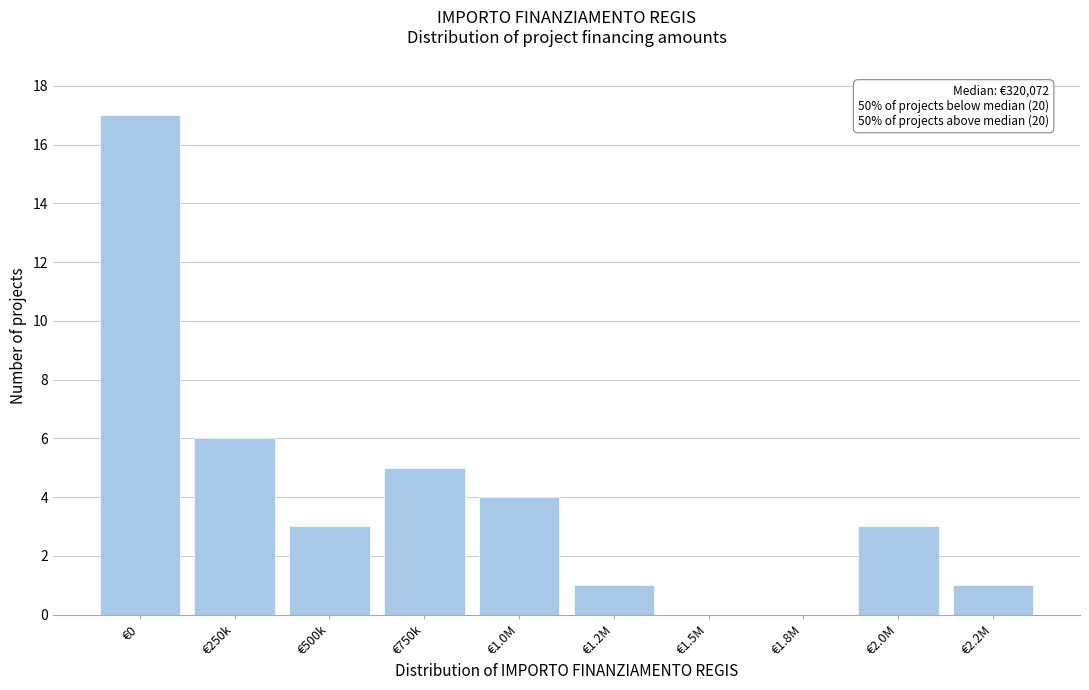

Reading left to right, extract all data points from this chart.

€0=17	€250k=6	€500k=3	€750k=5	€1.0M=4	€1.2M=1	€1.5M=0	€1.8M=0	€2.0M=3	€2.2M=1